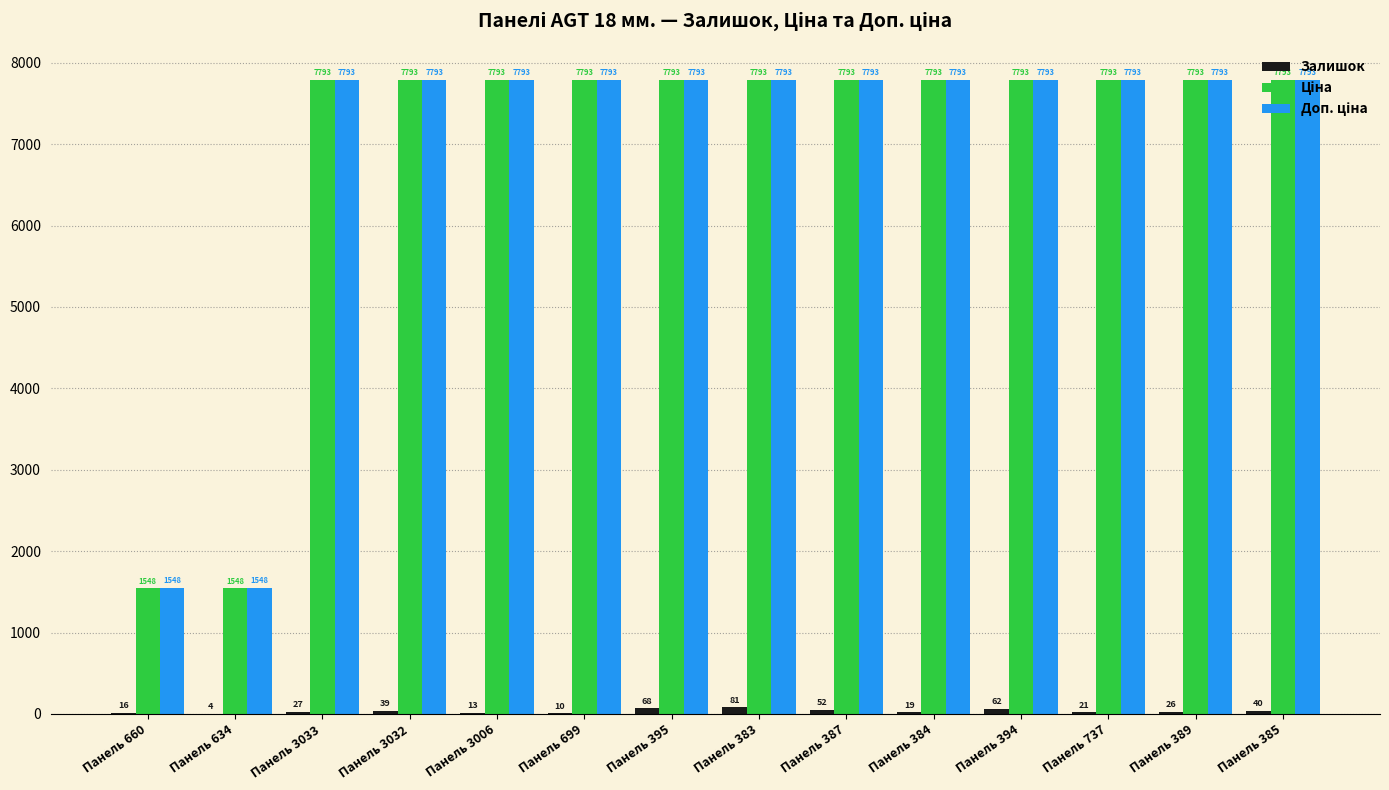

At which category is the sum across all series the highest?

Панель 383